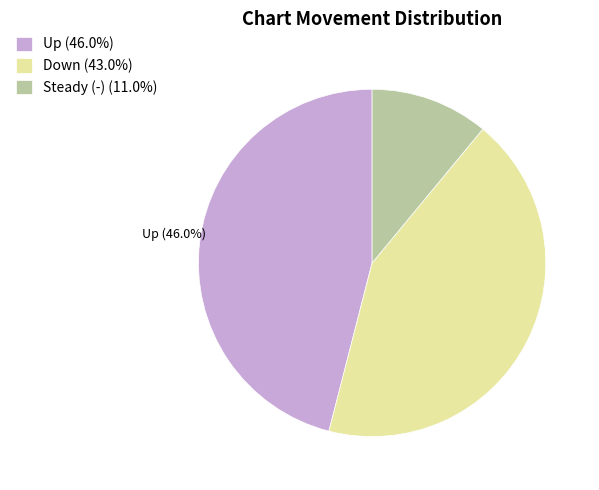

Is the sum of Up (46.0%) and Steady (-) (11.0%) greater than half?

Yes